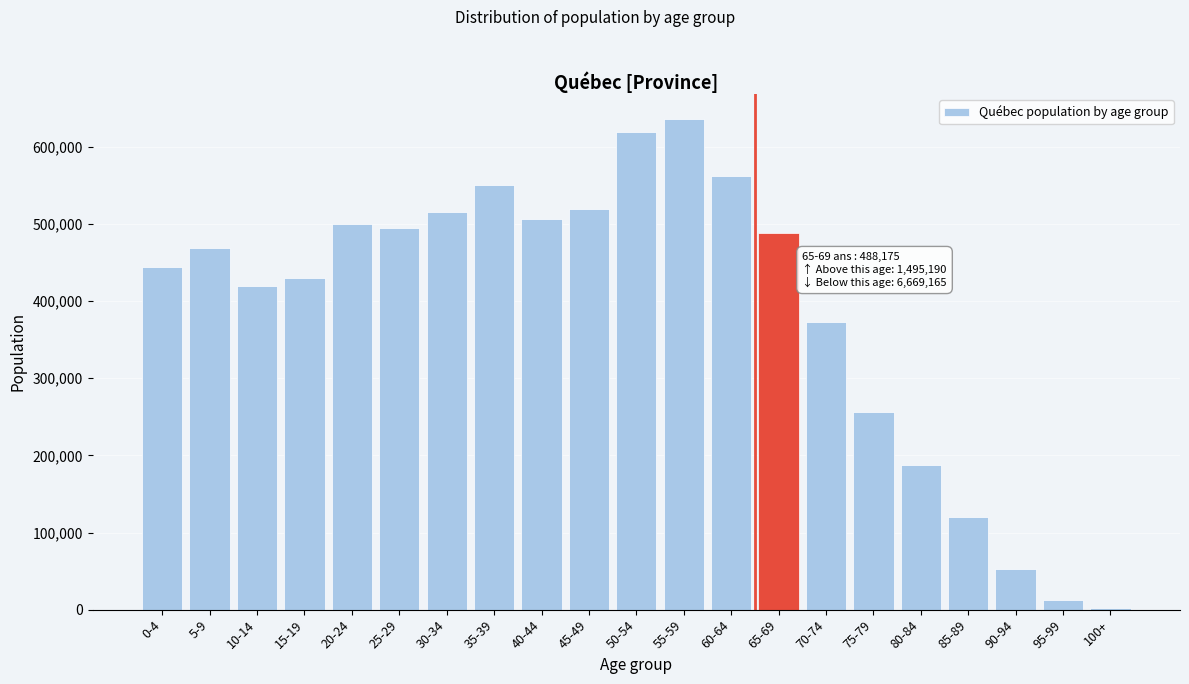

Reading left to right, transcribe all the data shown in this chart.

0-4=444930	5-9=469165	10-14=419160	15-19=429825	20-24=500100	25-29=495410	30-34=515505	35-39=550540	40-44=506525	45-49=519425	50-54=619435	55-59=636475	60-64=562670	65-69=488175	70-74=373590	75-79=256905	80-84=187835	85-89=120635	90-94=53165	95-99=13035	100+=1850